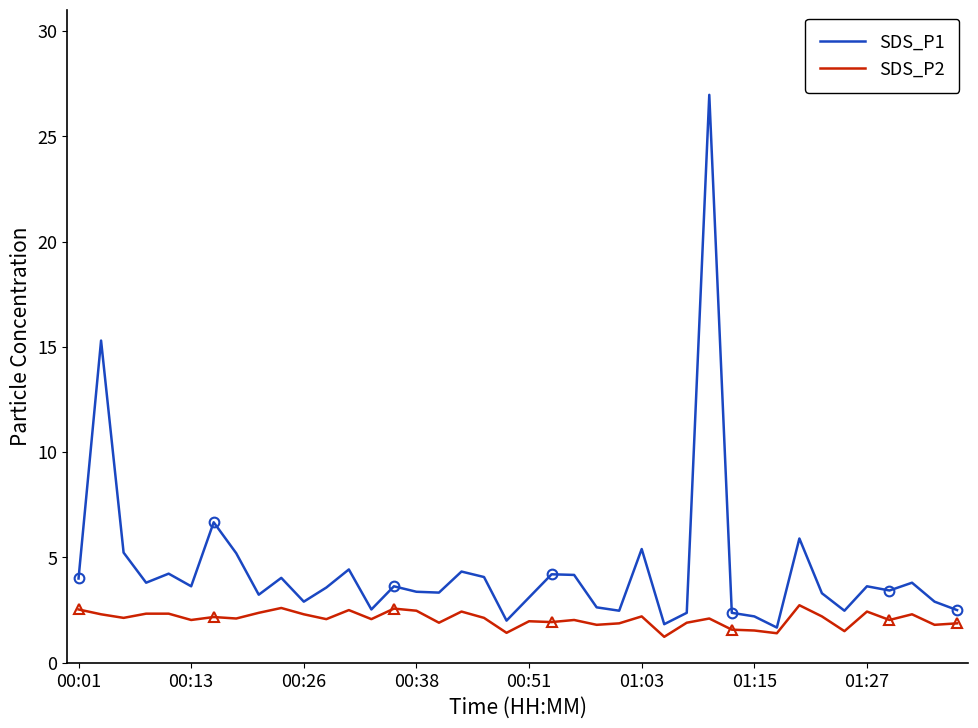

What is the highest value of the SDS_P1 series?

27.0